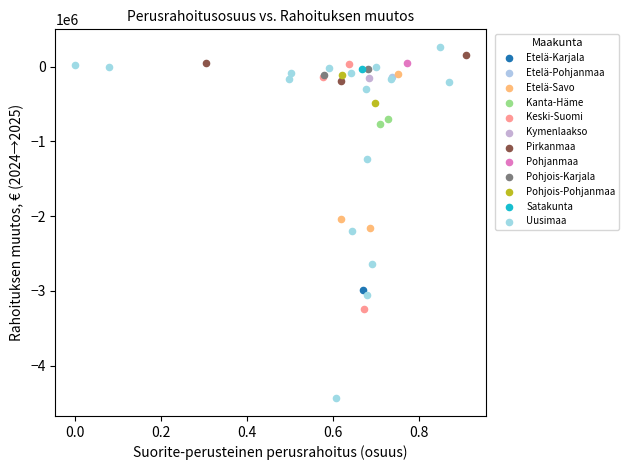

What are all the series names shown in the legend?

Etelä-Karjala, Etelä-Pohjanmaa, Etelä-Savo, Kanta-Häme, Keski-Suomi, Kymenlaakso, Pirkanmaa, Pohjanmaa, Pohjois-Karjala, Pohjois-Pohjanmaa, Satakunta, Uusimaa